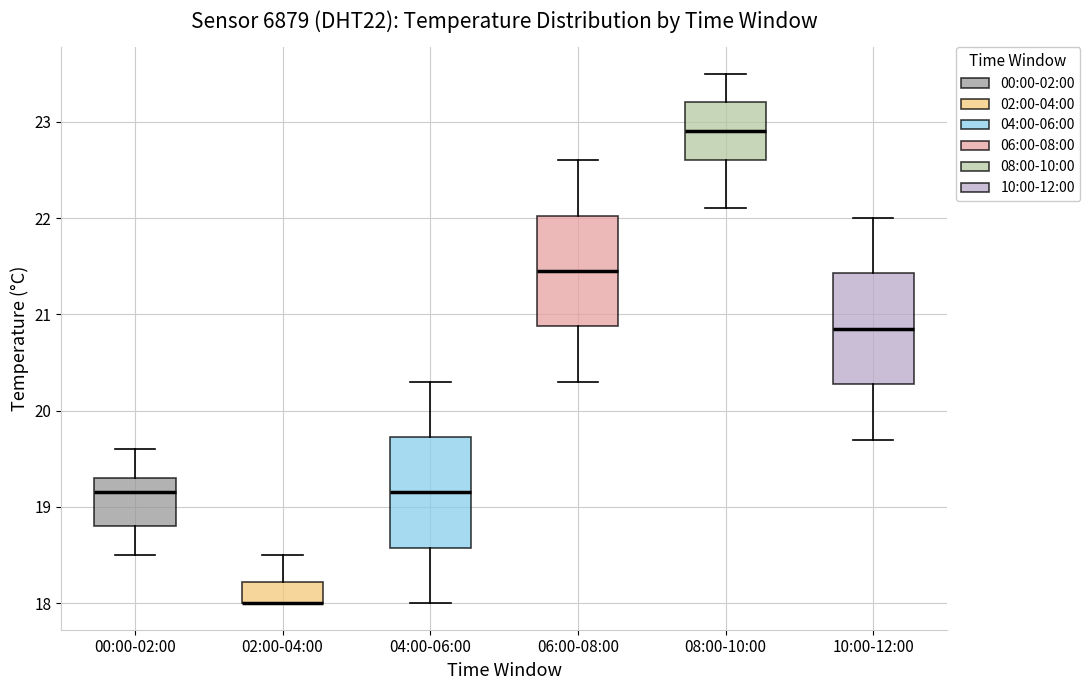

Reading left to right, read every box against the y-axis: the position of its median line, the range the box covers, and the ends of its whiskers. The values are not printed on the chart, so give them approximately, as read against the axis.

00:00-02:00: median 19.2, box 18.8 to 19.3, whiskers 18.5 to 19.6
02:00-04:00: median 18.0 (drawn on the box's lower edge), box 18.0 to 18.2, whiskers 18.0 to 18.5
04:00-06:00: median 19.2, box 18.6 to 19.7, whiskers 18.0 to 20.3
06:00-08:00: median 21.5, box 20.9 to 22.0, whiskers 20.3 to 22.6
08:00-10:00: median 22.9, box 22.6 to 23.2, whiskers 22.1 to 23.5
10:00-12:00: median 20.9, box 20.3 to 21.4, whiskers 19.7 to 22.0